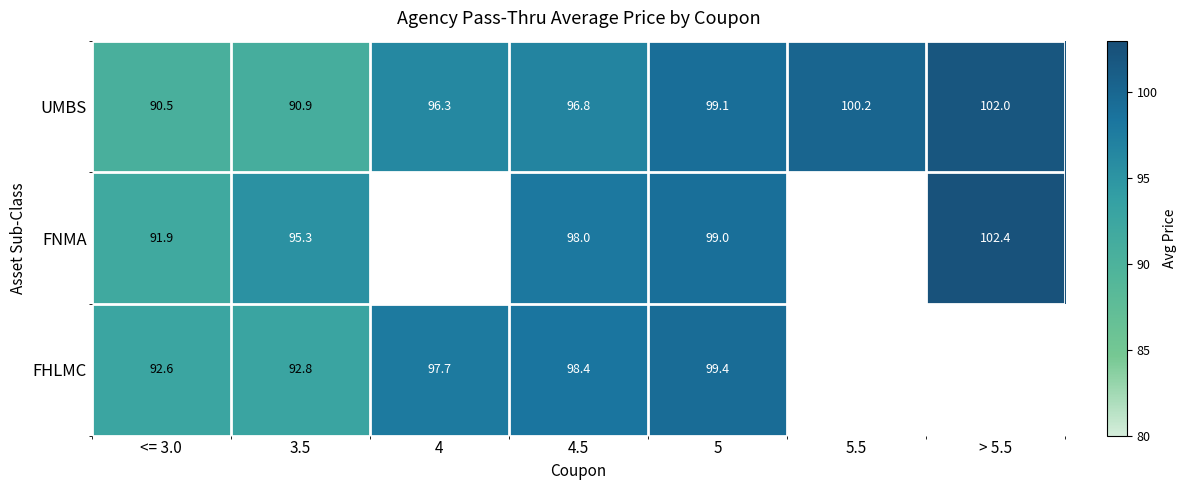

What is the difference between the FHLMC values at 5 and 4?

1.7